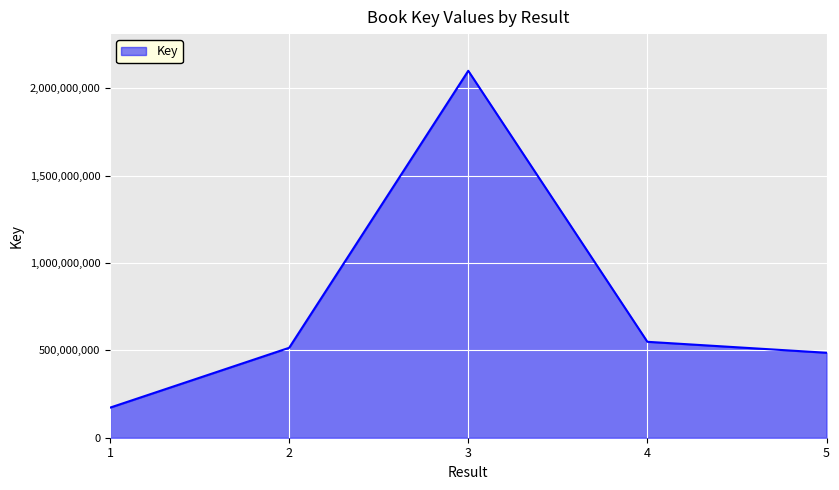

What is the sum of the values at 1 and 5?

658227515